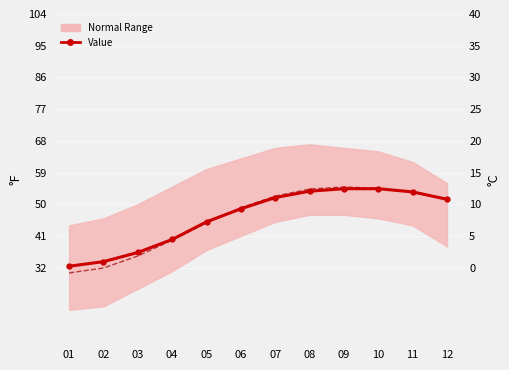

Where is the first local maximum for 1901-2000 Mean?

09